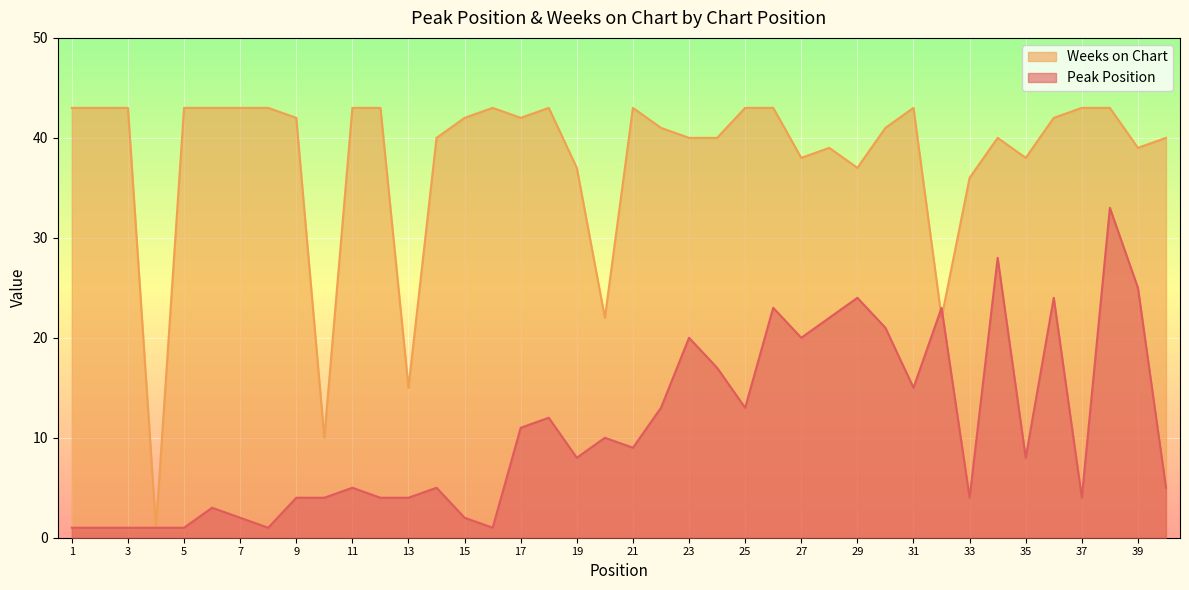

What is the value of the Peak Position point at the 2nd from the left?

1